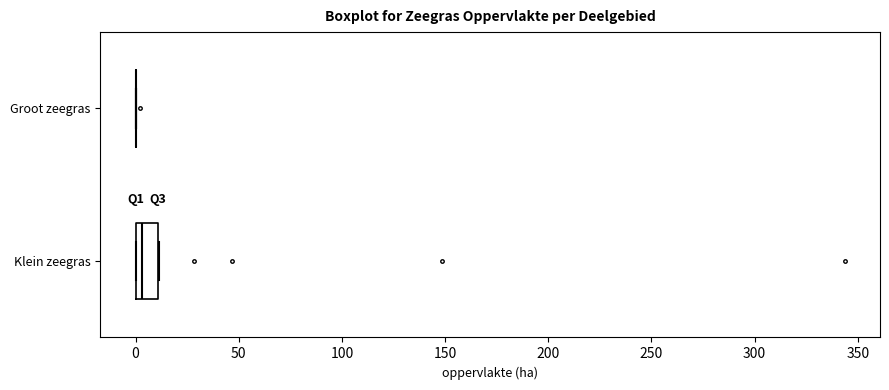

Reading bottom to top, read every box against the x-axis: the position of its median line, the range the box covers, and the ends of its whiskers. The values are not printed on the chart, so give them approximately, as read against the axis.

Klein zeegras: median 5, box 0 to 10, whiskers 0 to 10
Groot zeegras: box collapsed to a line at 0, whiskers 0 to 0